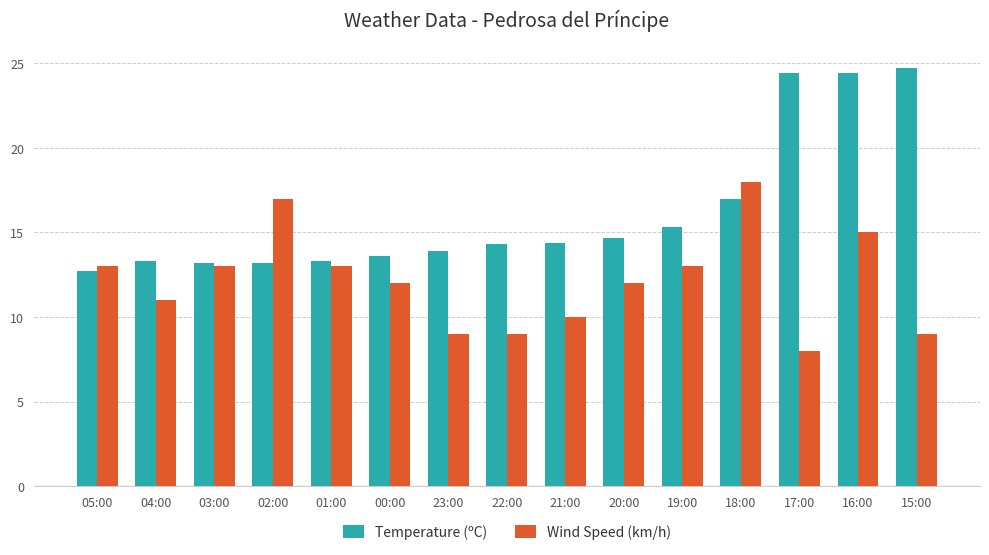

What is the sum of all Wind Speed (km/h) values?

182.0